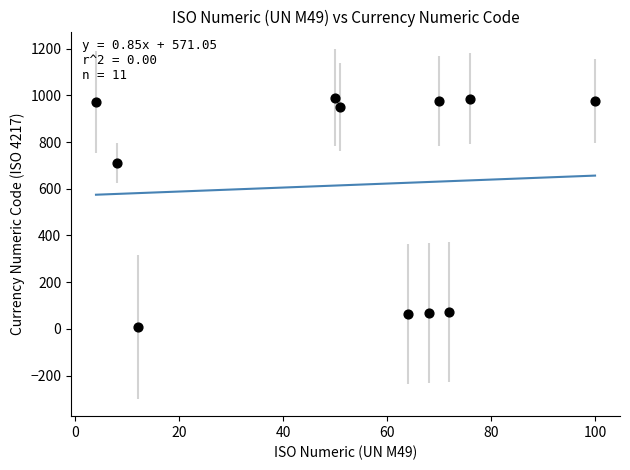

What Y value in the scatter plot is closest to 499?

710